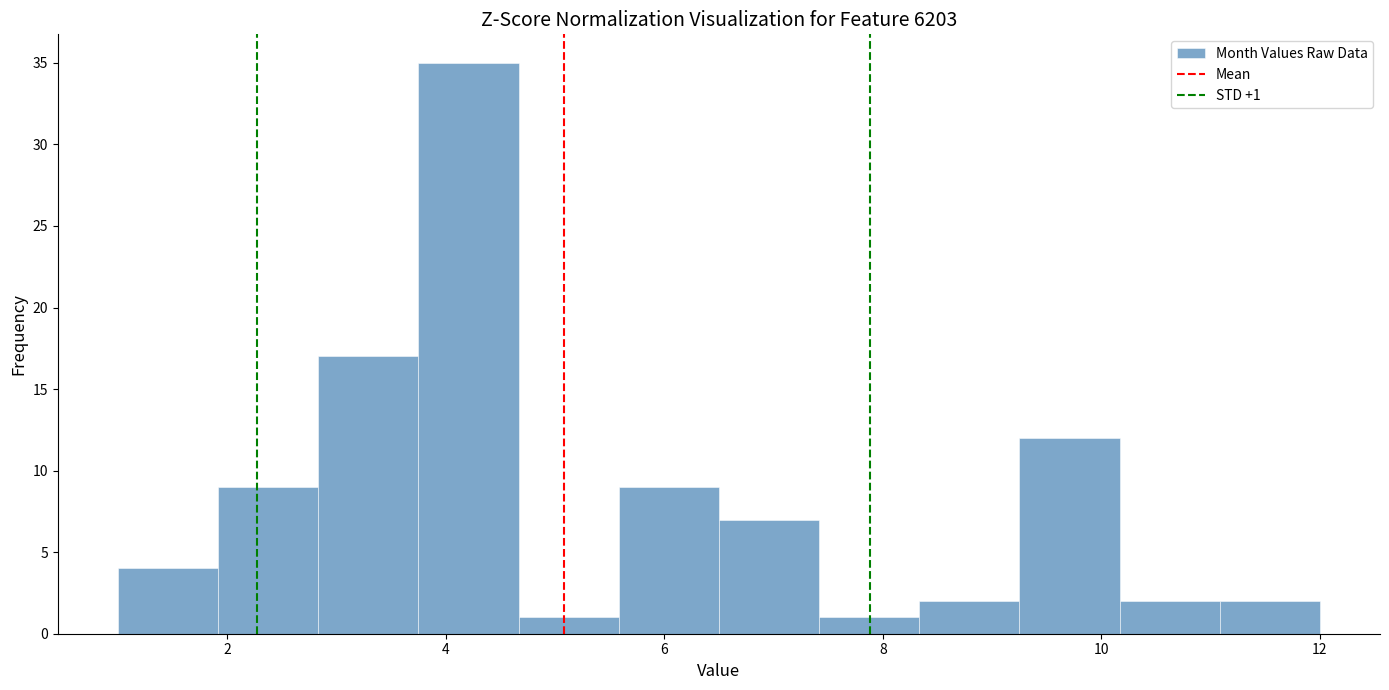

Which range on the x-axis has the tallest bar?

3.8 to 4.6